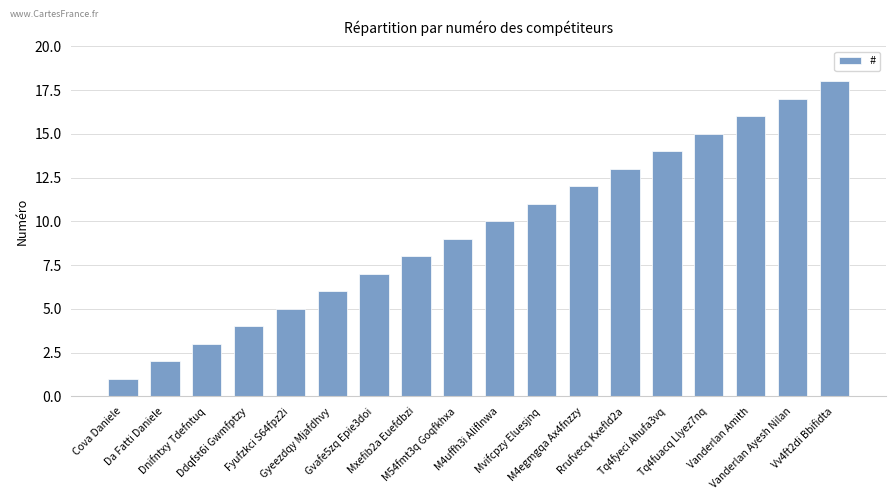

The chart shows a value of 8 at Mxefib2a Euefdbzi. True or false?

True